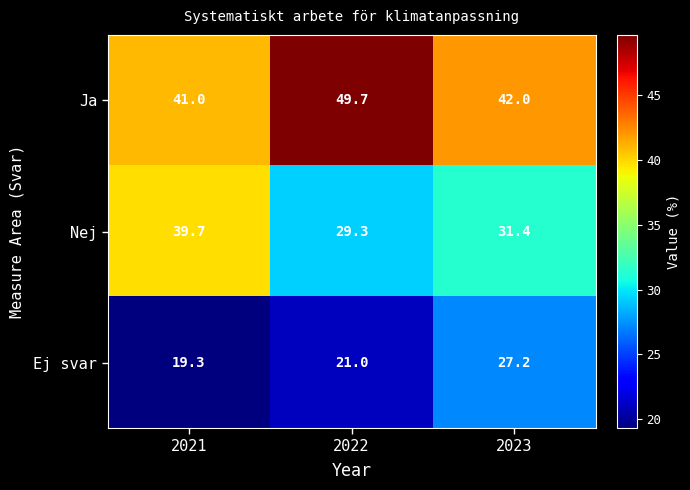

Rank the series by their maximum value, from lowest to highest.

Ej svar, Nej, Ja